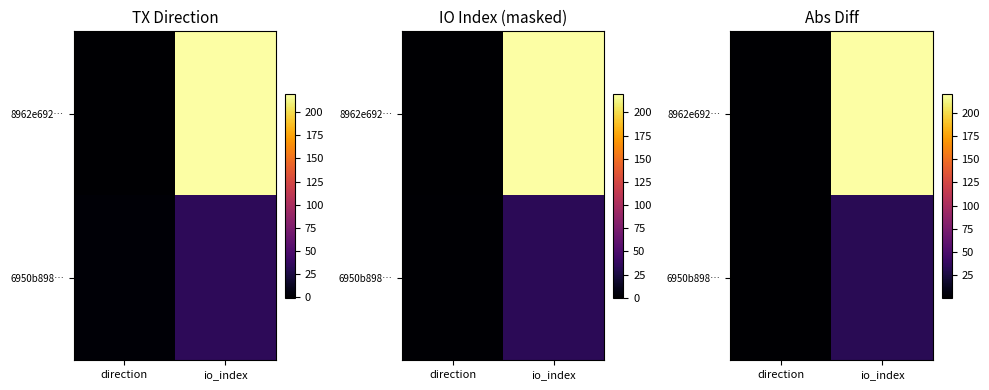

At how many categories does at least one series exceed 143?

1